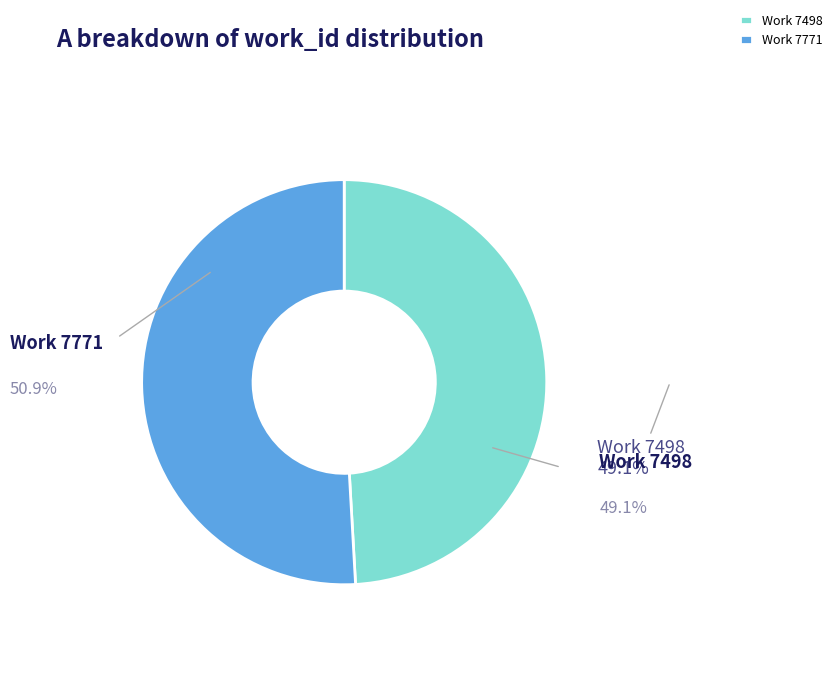

How many segments does this pie chart have?

2